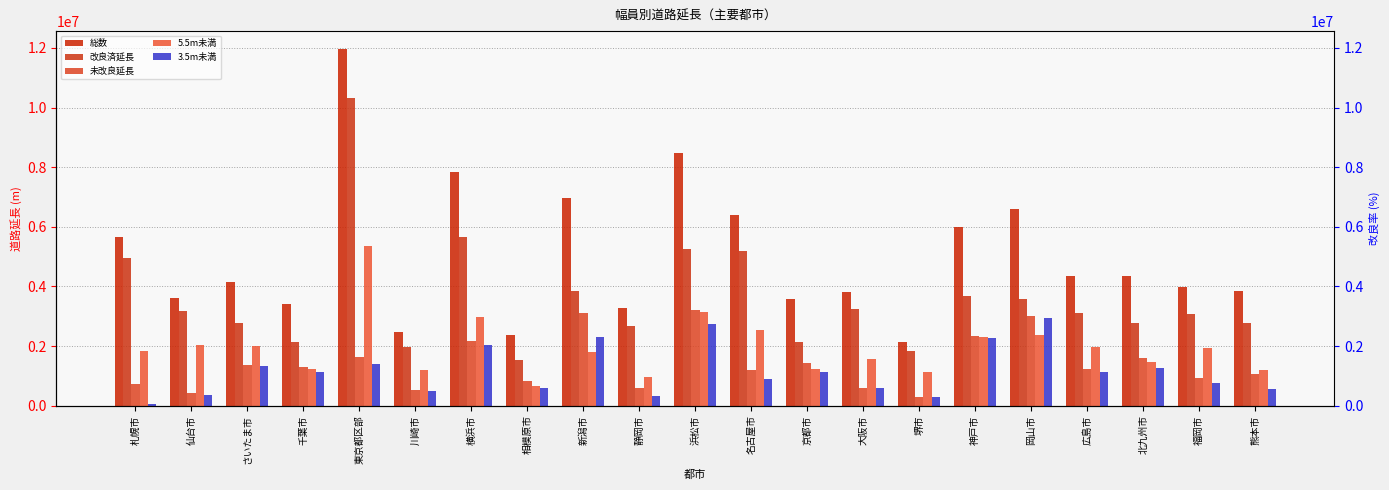

Is it true that 未改良延長 equals 2574662.5 at 京都市?

False